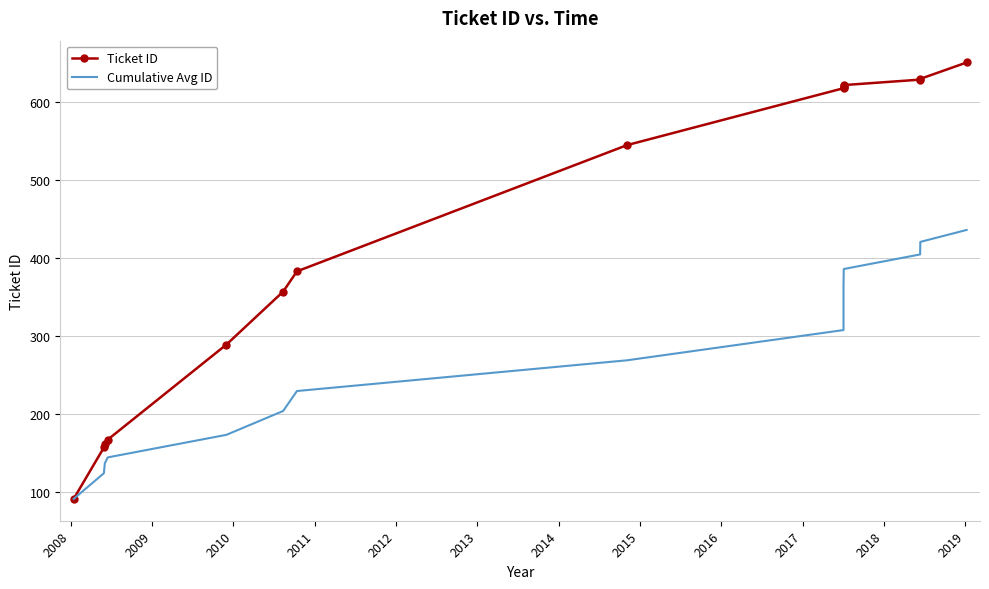

What is the value of the Ticket ID point at the 5th from the left?

289.0